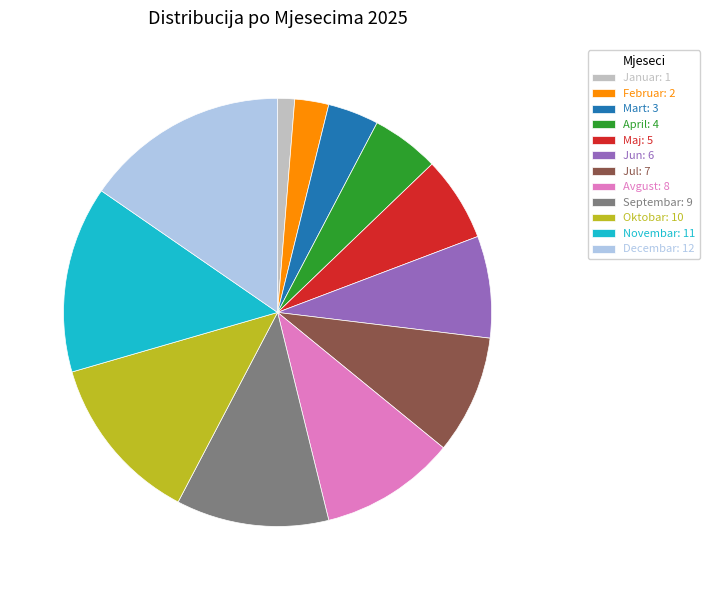

Which has a higher value, Jun: 6 or Maj: 5?

Jun: 6